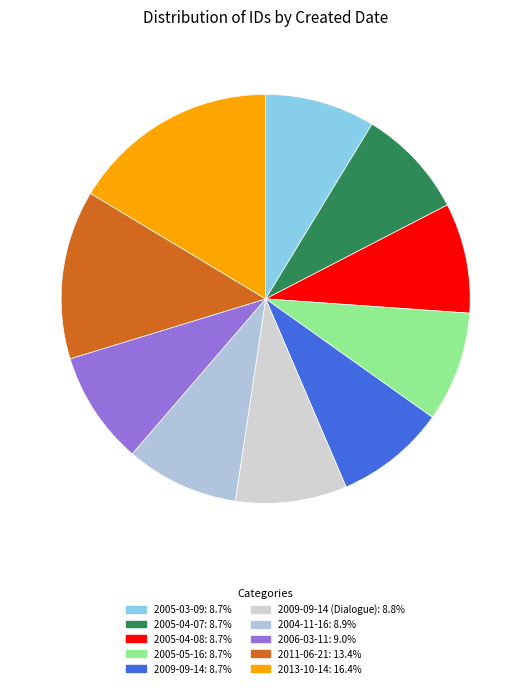

To the nearest percent, what is the difference between the largest and smallest slice percentages?

8%